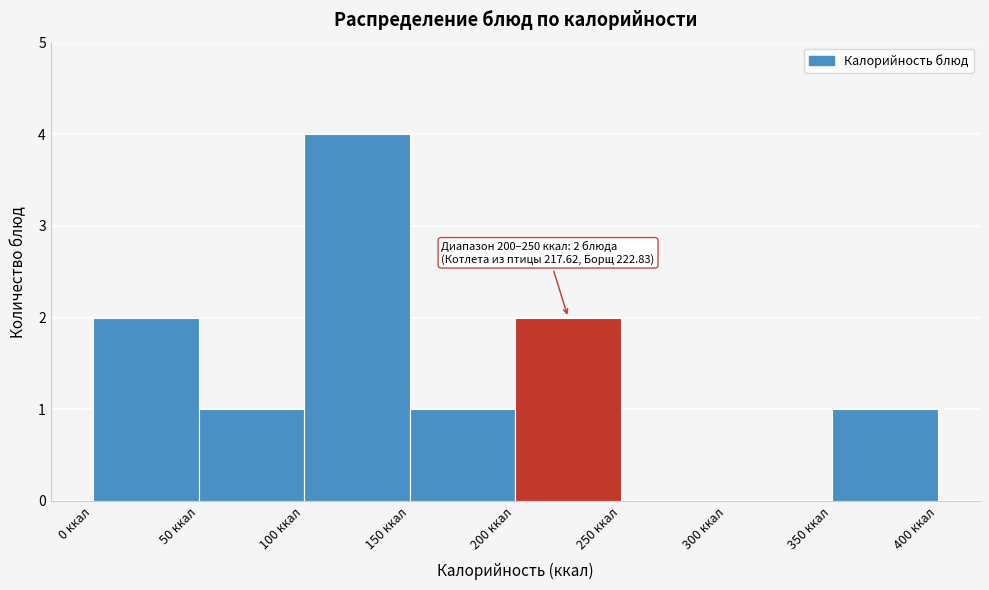

Over which range of the x-axis is the bar tallest?

100 to 150